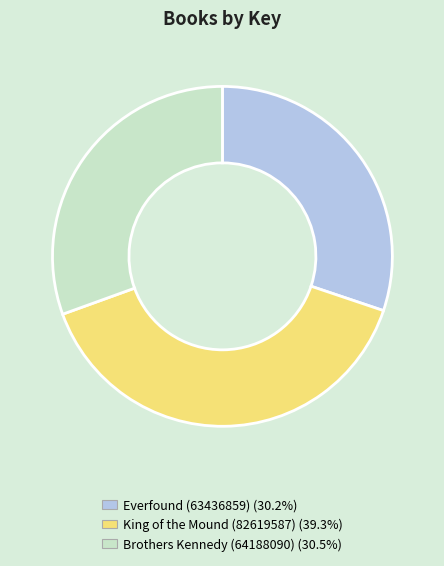

How many segments does this pie chart have?

3